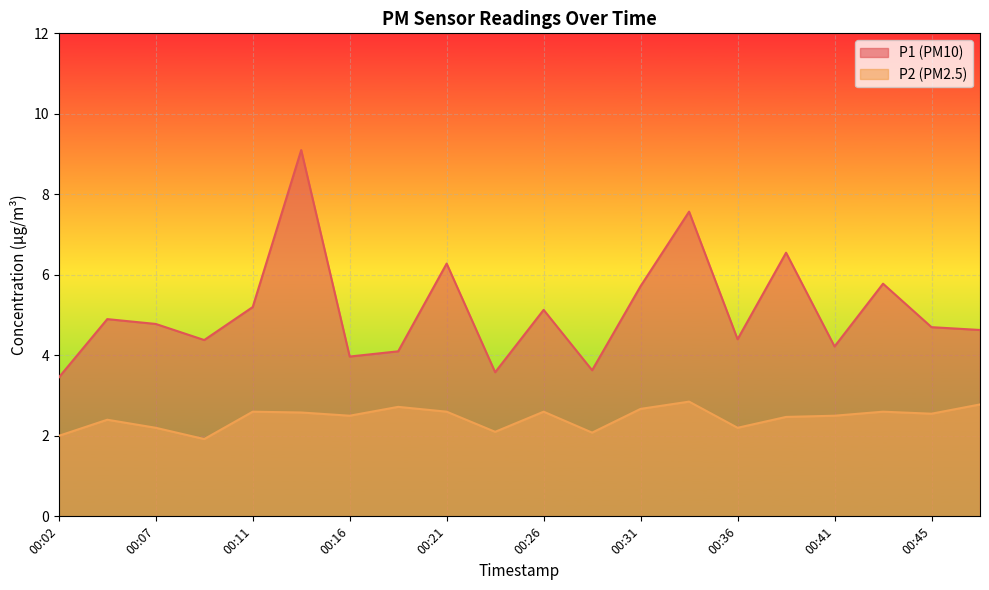

True or false: P1 and P2 cross at least once.

False